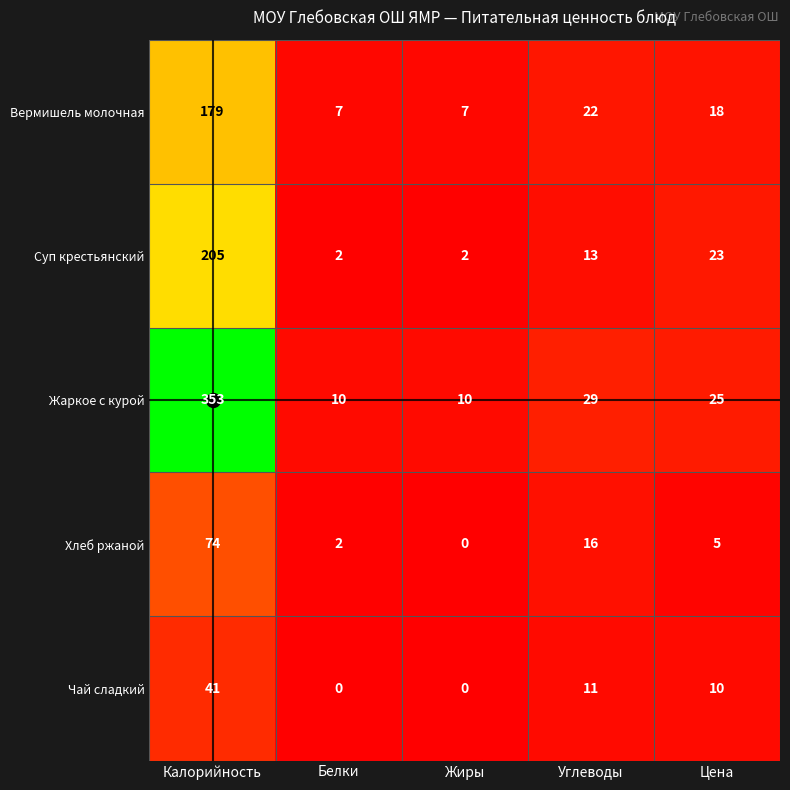

What is the maximum value shown in the chart?

353